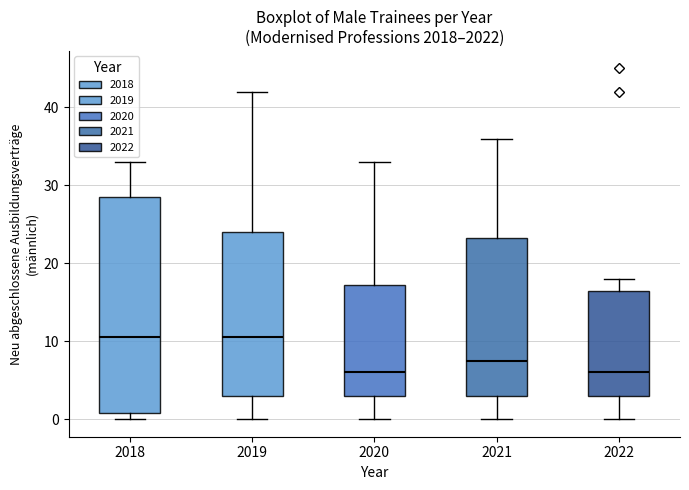

Reading left to right, read every box against the y-axis: the position of its median line, the range the box covers, and the ends of its whiskers. The values are not printed on the chart, so give them approximately, as read against the axis.

2018: median 11, box 1 to 29, whiskers 0 to 33
2019: median 11, box 3 to 24, whiskers 0 to 42
2020: median 6, box 3 to 17, whiskers 0 to 33
2021: median 8, box 3 to 23, whiskers 0 to 36
2022: median 6, box 3 to 17, whiskers 0 to 18